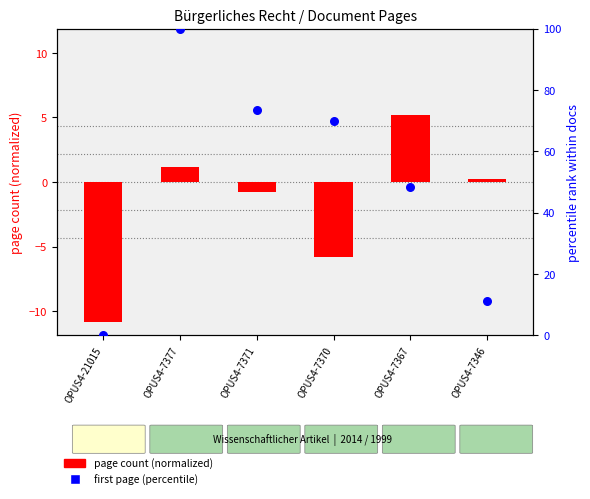

Which series contains the highest Y value?

first page (percentile)